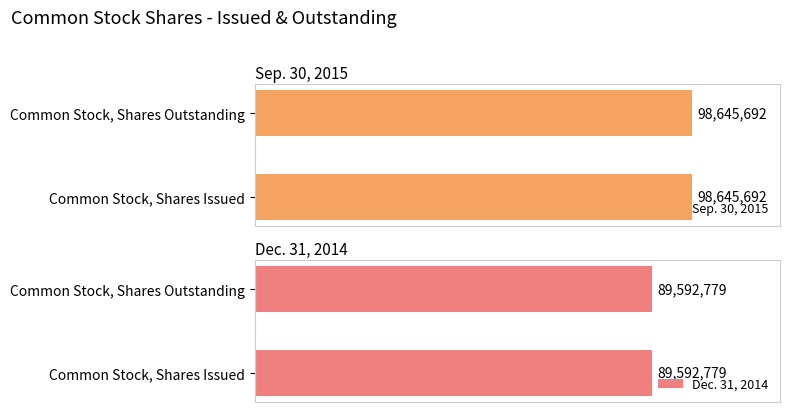

The Sep. 30, 2015 series shows 41315804 at Common Stock, Shares Issued. True or false?

False